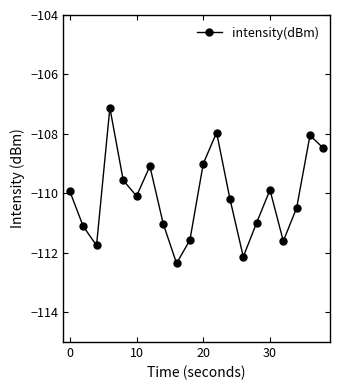

What is the average value?

-110.1